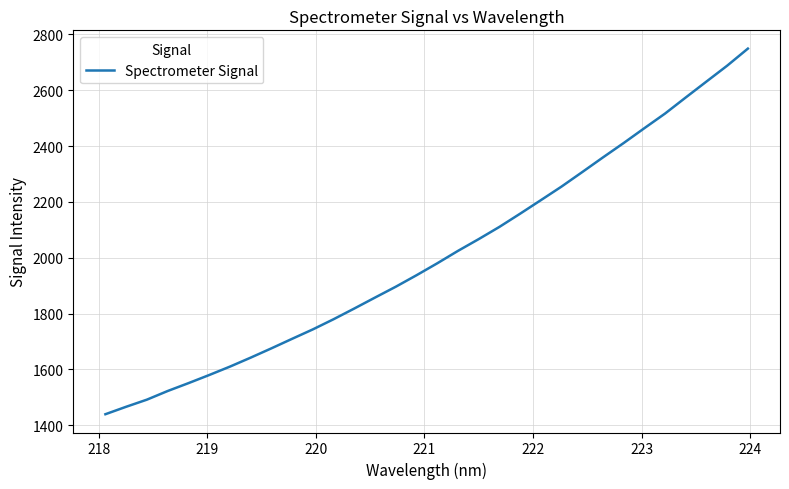

What is the smallest value displayed?

1439.7